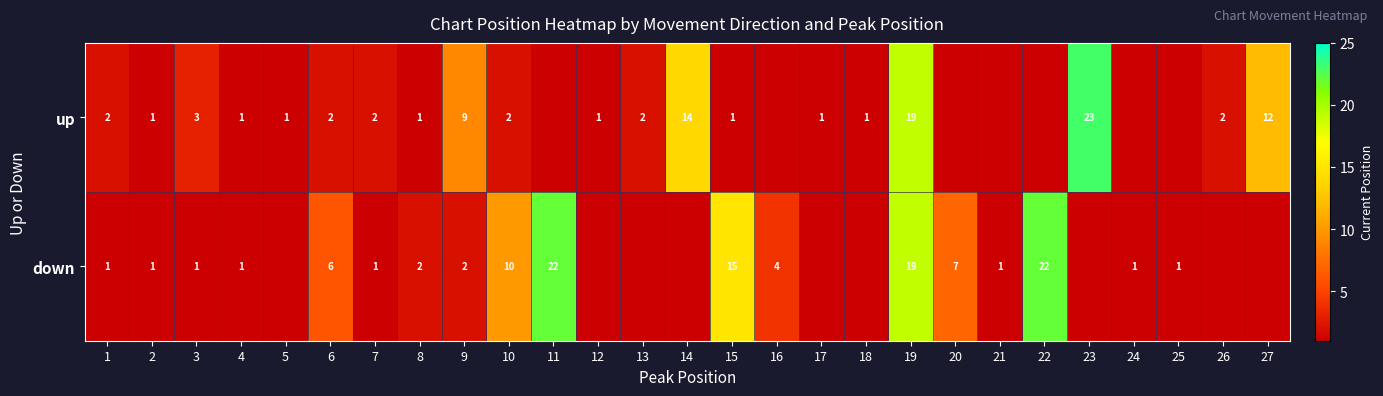

The up series shows 2 at 26. True or false?

True